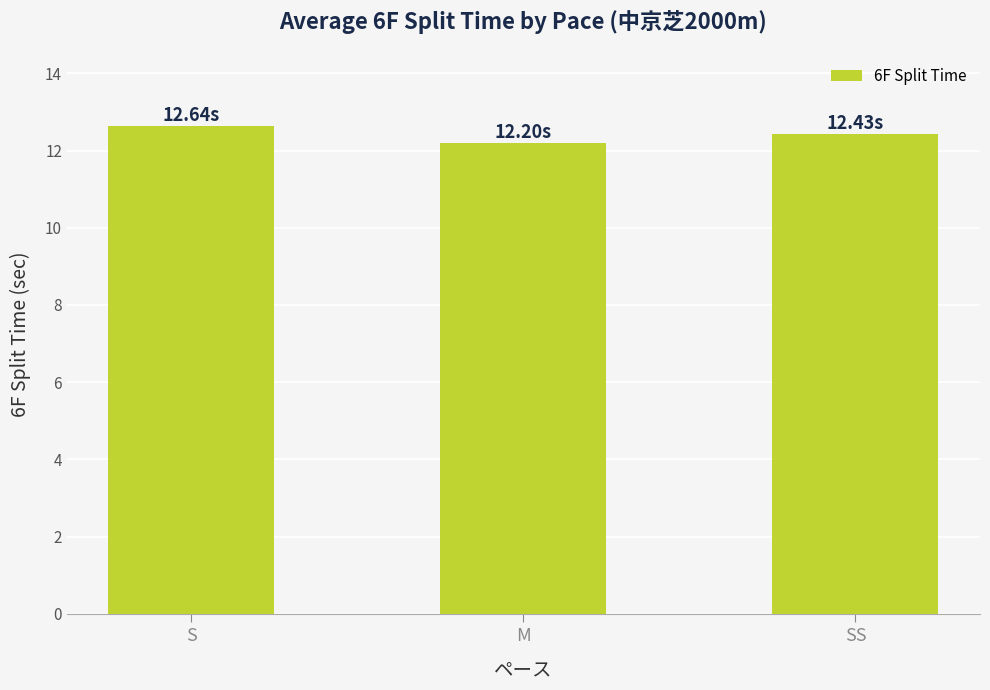

True or false: the data shows 12.4 at SS.

True